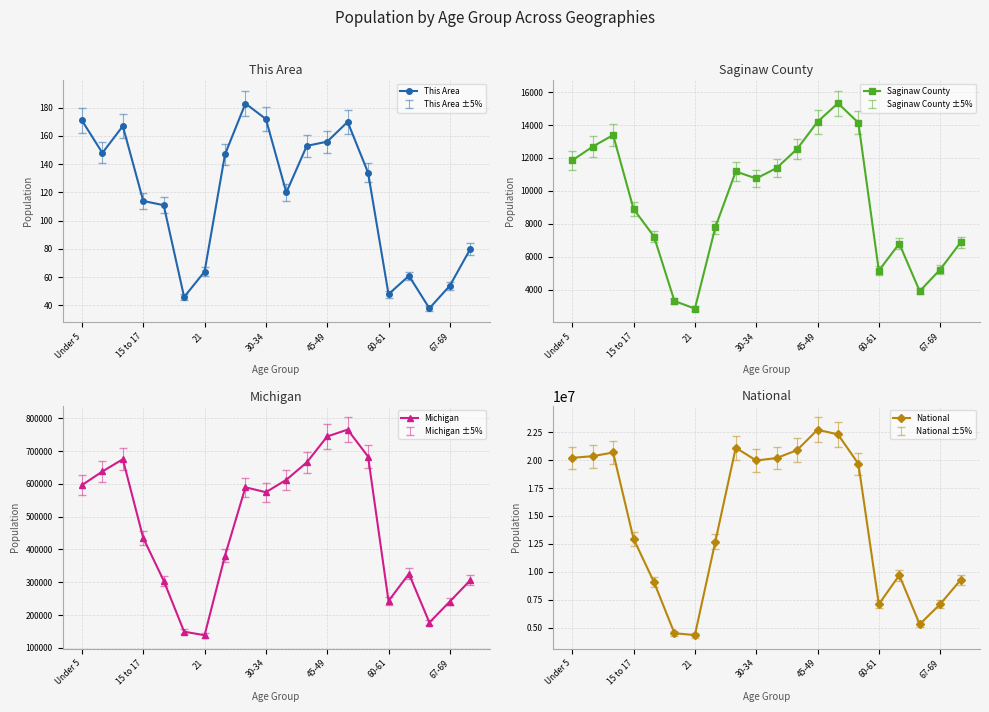

Count the number of data series in this chart.

4